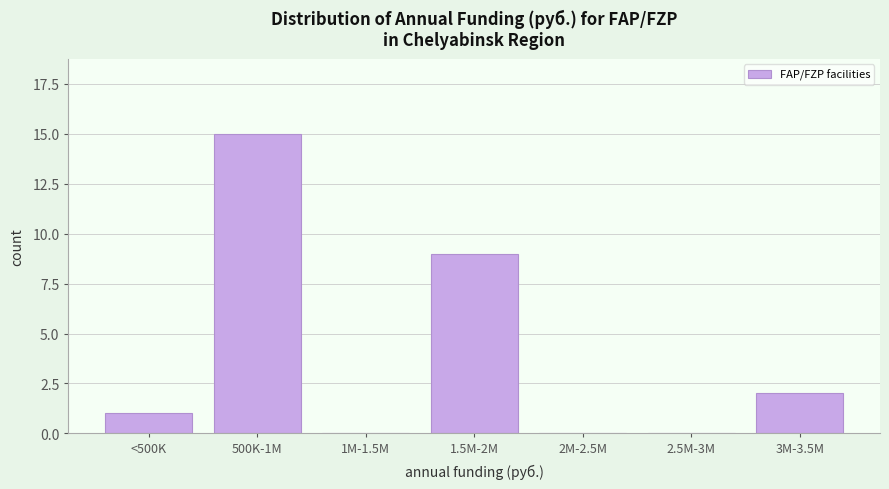

Reading left to right, transcribe all the data shown in this chart.

<500K=1	500K-1M=15	1M-1.5M=0	1.5M-2M=9	2M-2.5M=0	2.5M-3M=0	3M-3.5M=2